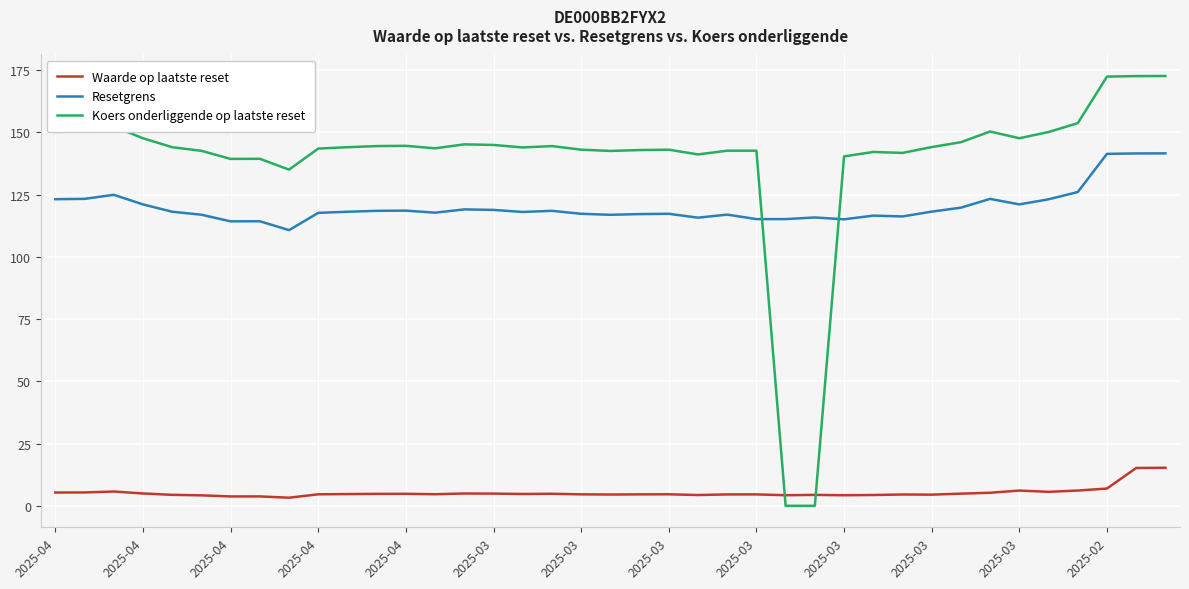

After their last crossing, which series has the higher values: Resetgrens or Koers onderliggende op laatste reset?

Koers onderliggende op laatste reset